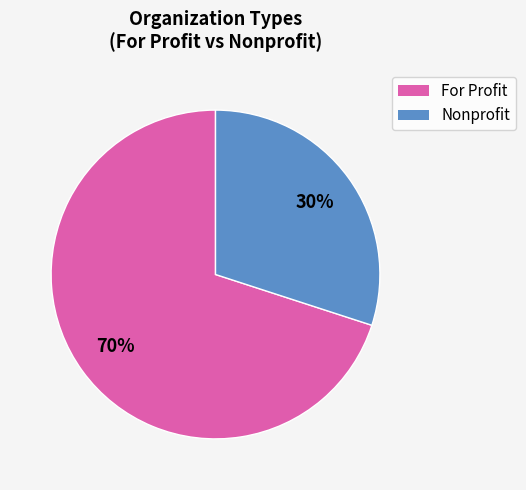

To the nearest percent, what is the average slice percentage?

50%